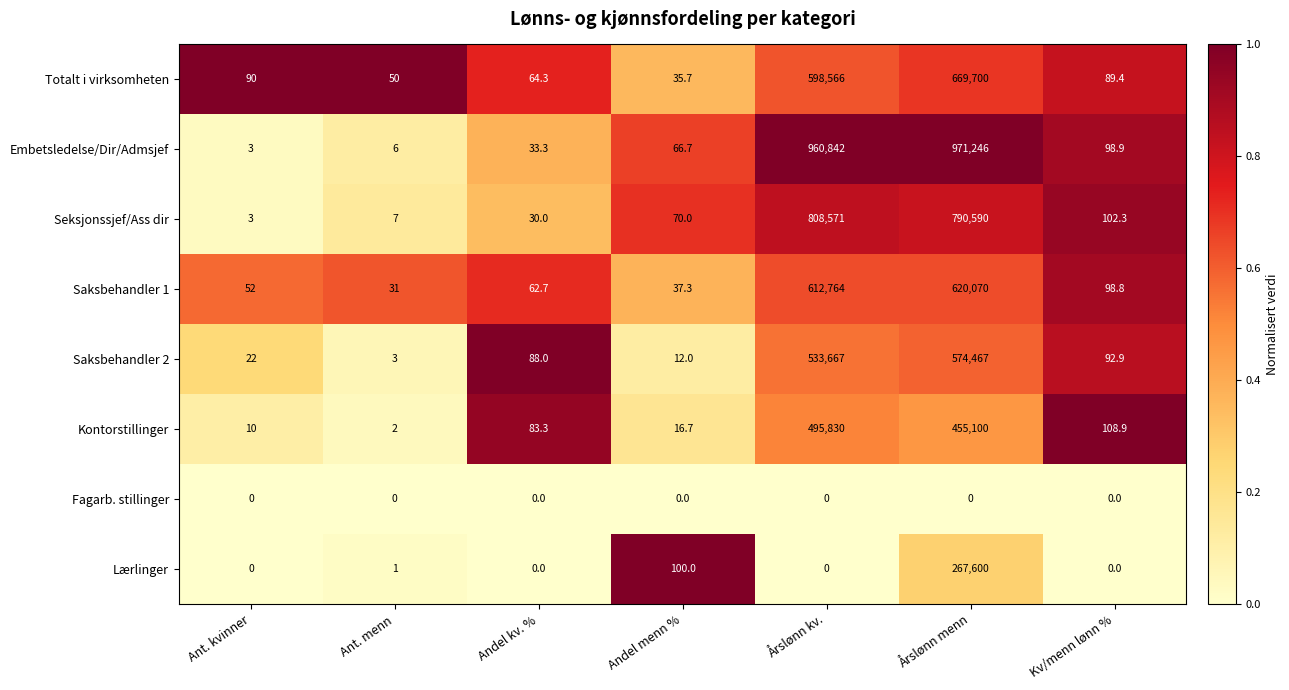

What is the spread (max minus min) of values at Ant. kvinner?

90.0